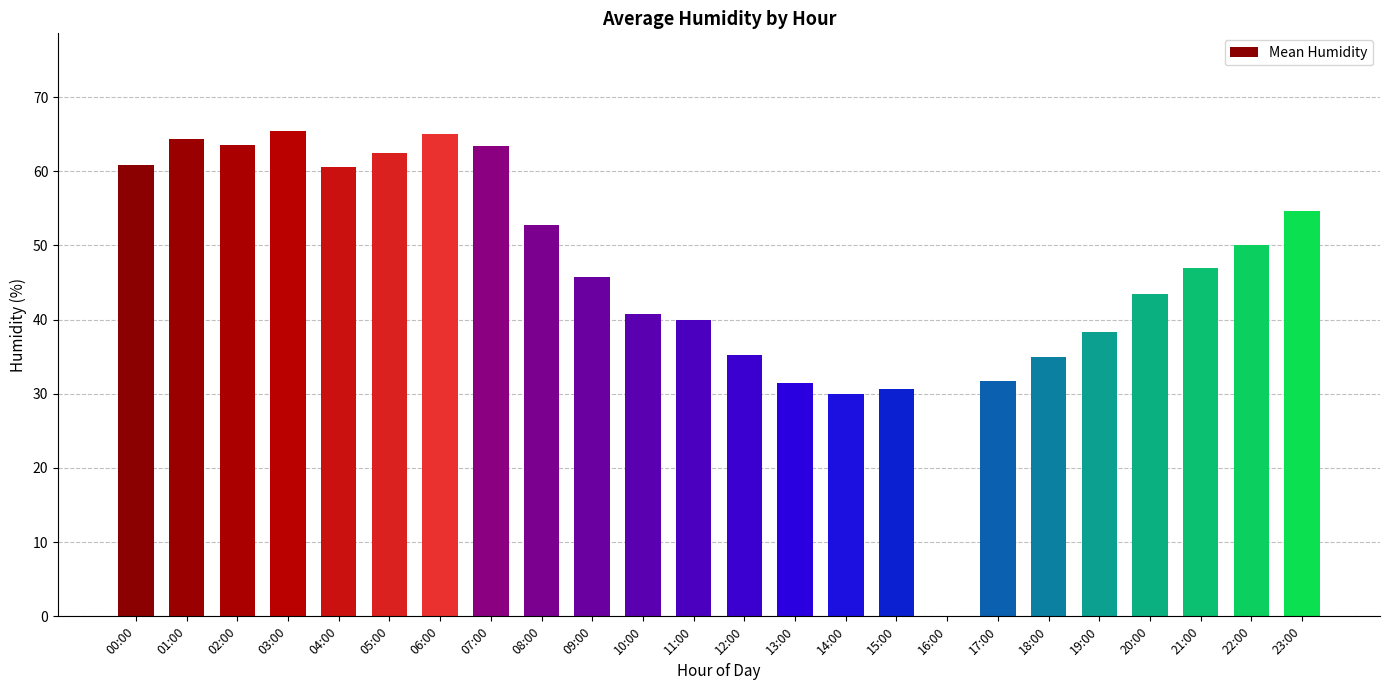

The value at 13:00 is 47.2. True or false?

False